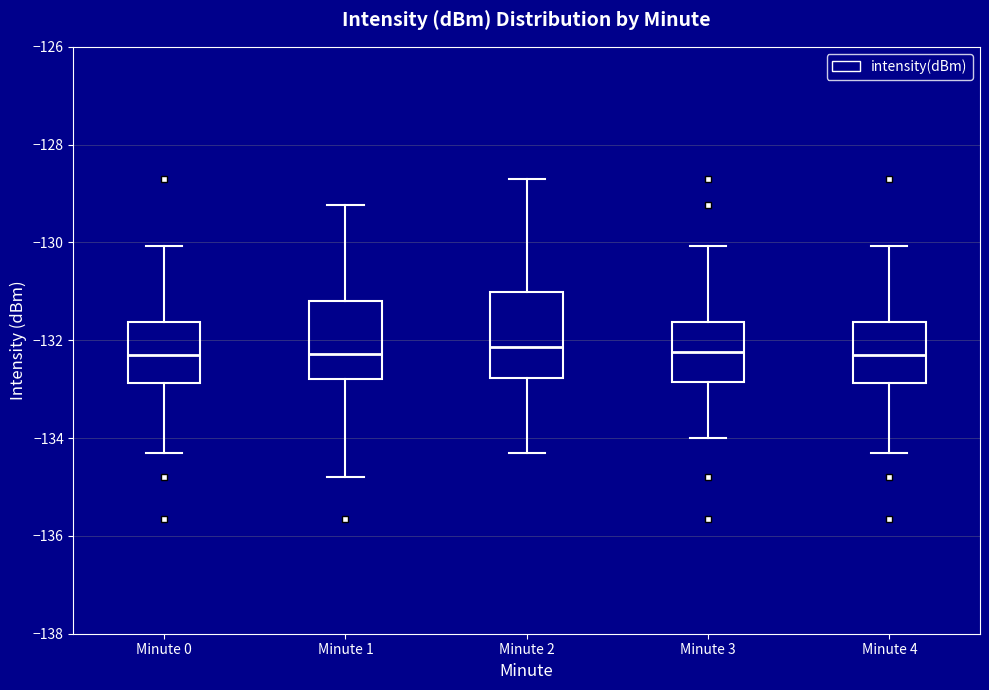

Where is the upper edge of the box for Minute 3 on the y-axis? The values are not printed on the chart, so give them approximately, as read against the axis.

-131.6